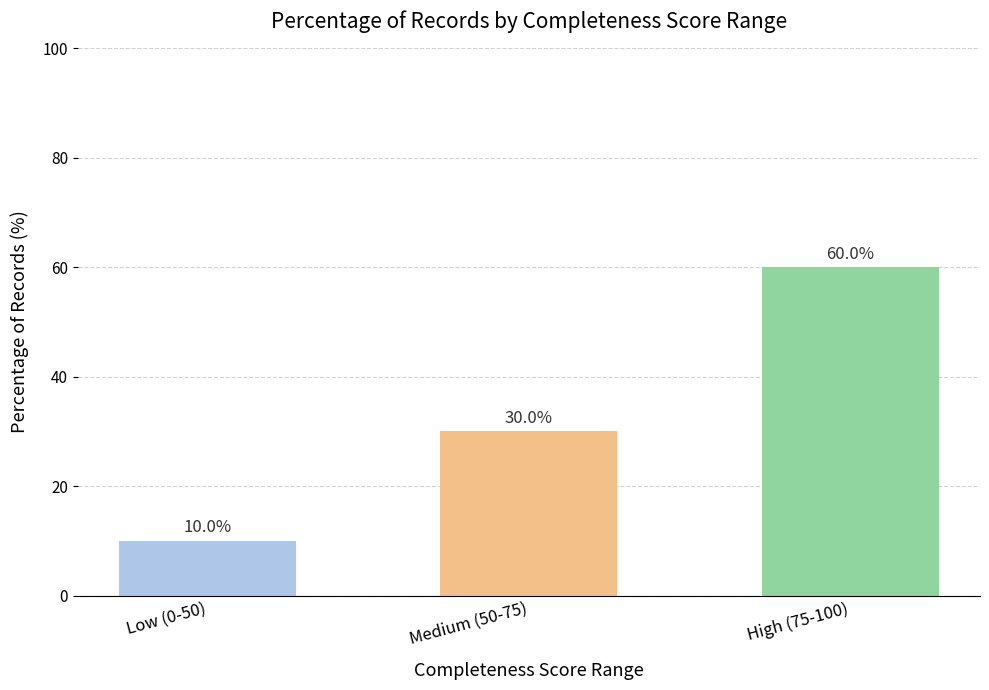

Reading left to right, extract all data points from this chart.

Low (0-50)=10	Medium (50-75)=30	High (75-100)=60